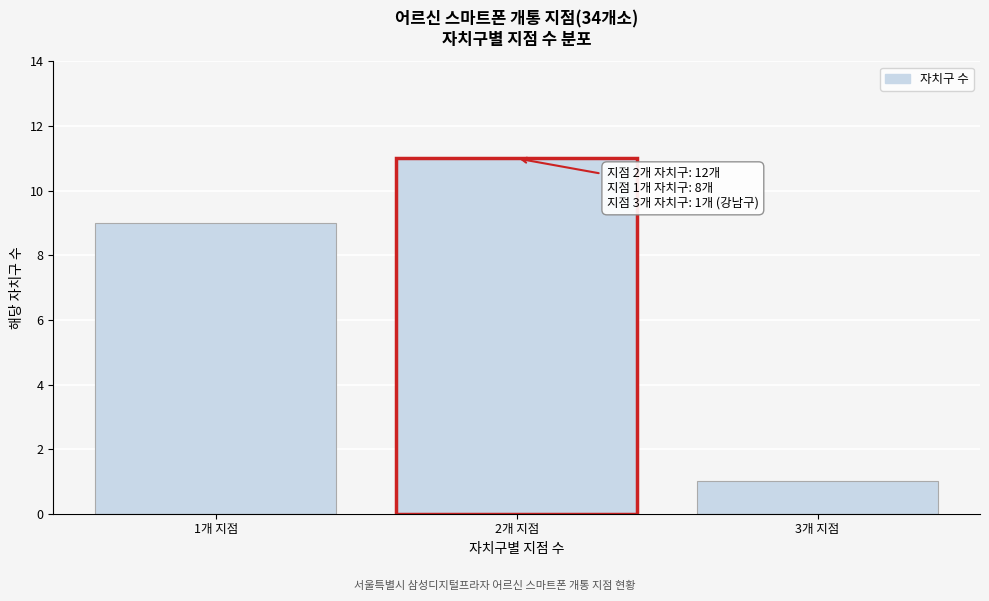

Reading left to right, list all the values displayed in this chart.

1개 지점=9	2개 지점=11	3개 지점=1